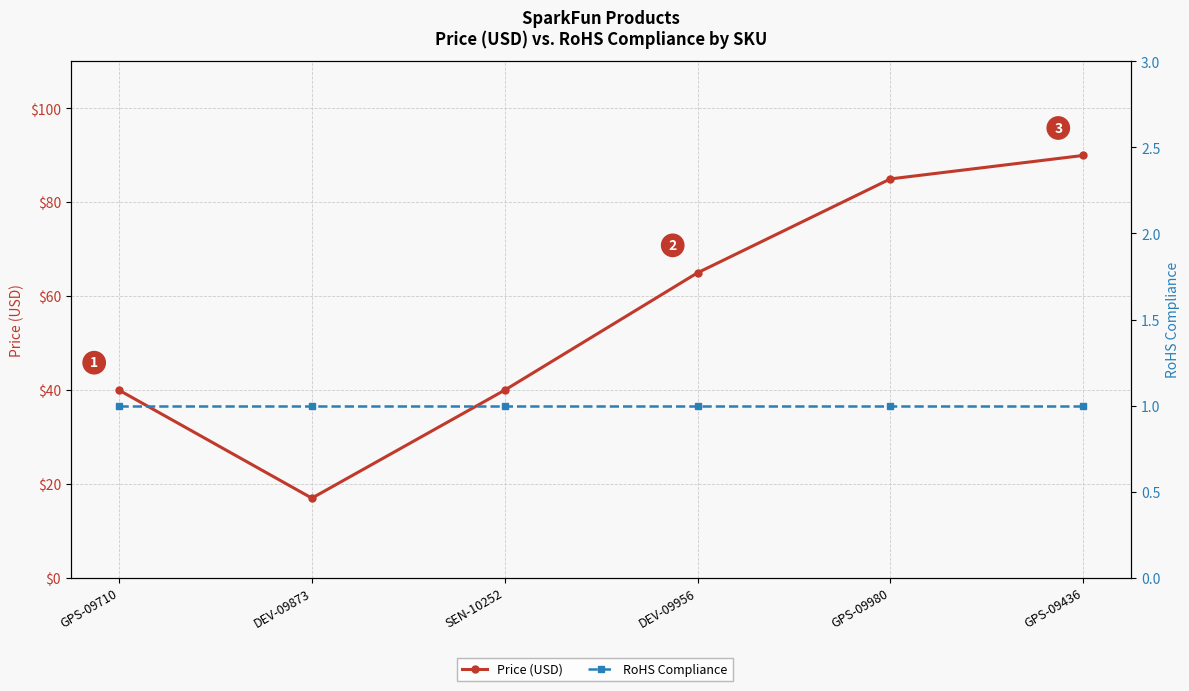

Which series has the largest range (max minus min)?

Price (USD)